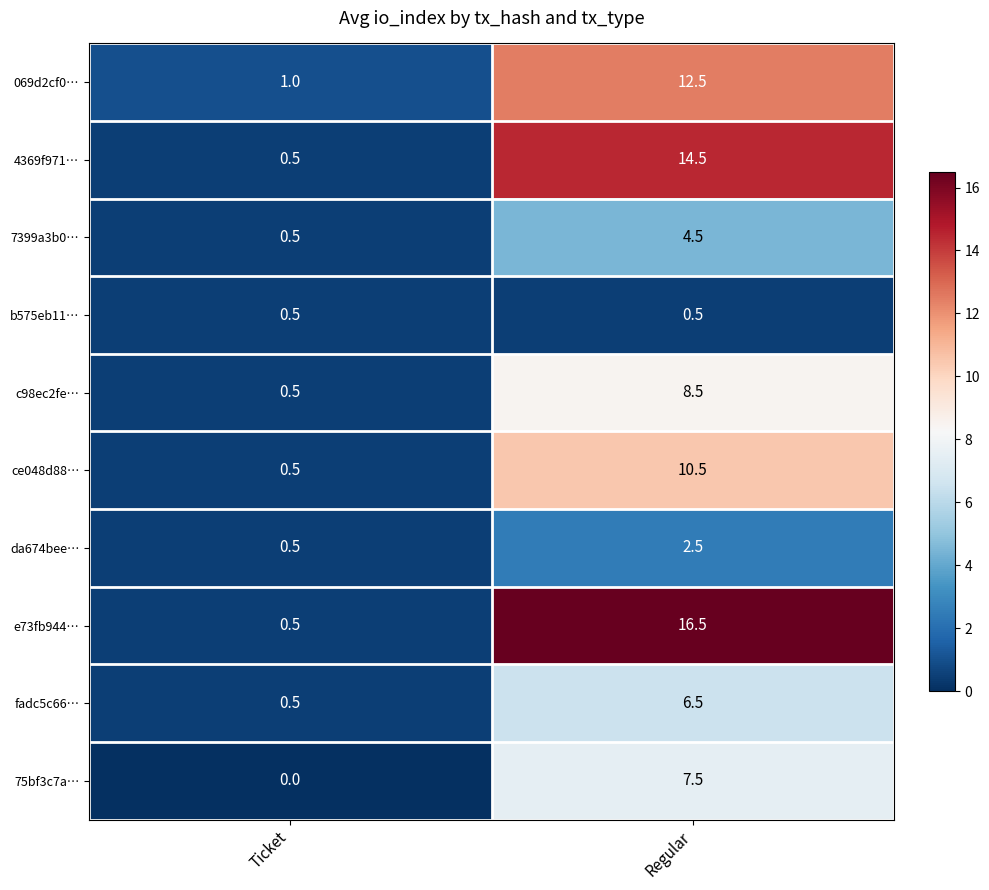

At which category does the chart reach its minimum across all series?

Ticket